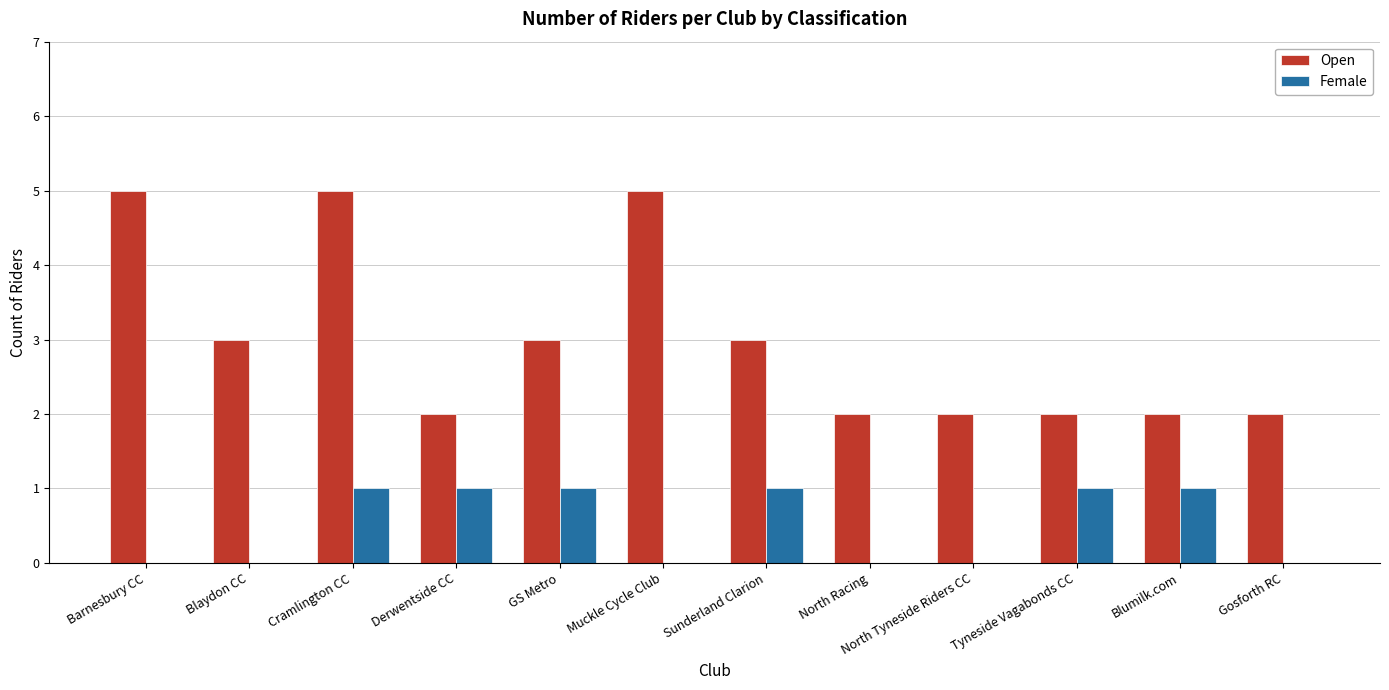

What is the sum of all Female values?

6